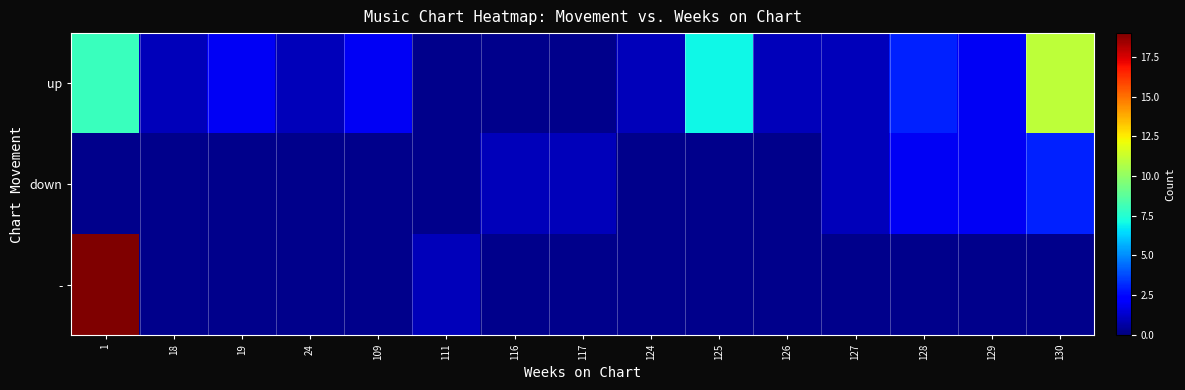

Which label corresponds to the smallest value in the chart?

18